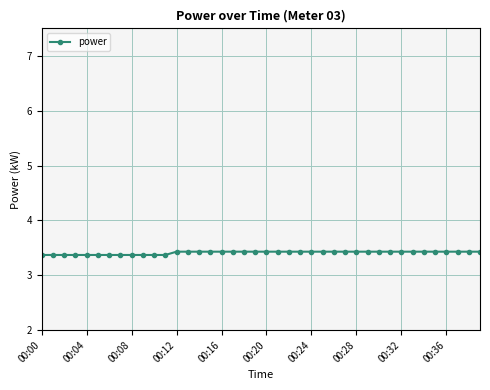

What is the average value?

3.4